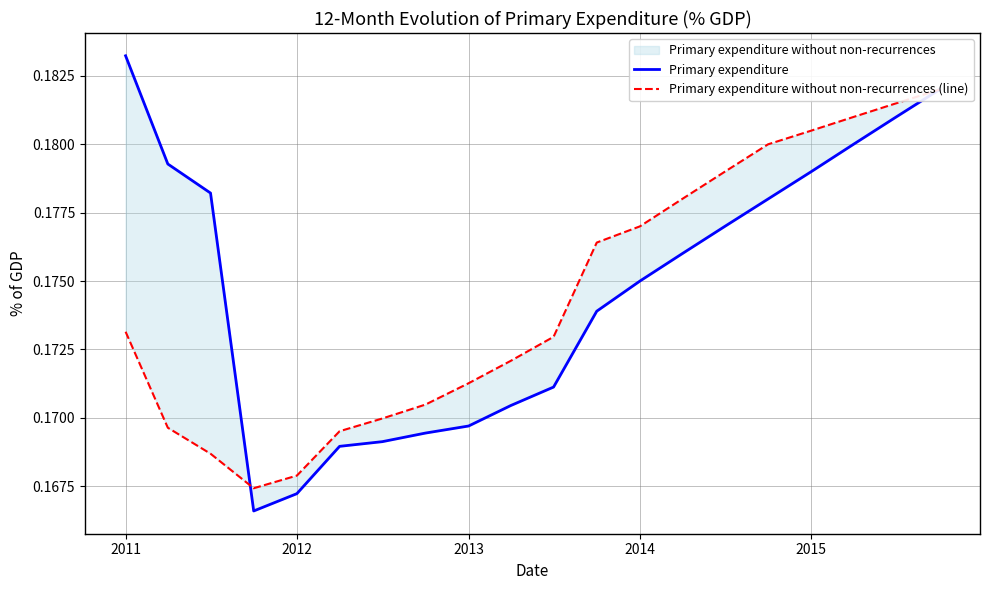

True or false: Primary expenditure has a value of 0.1 at 14.

False